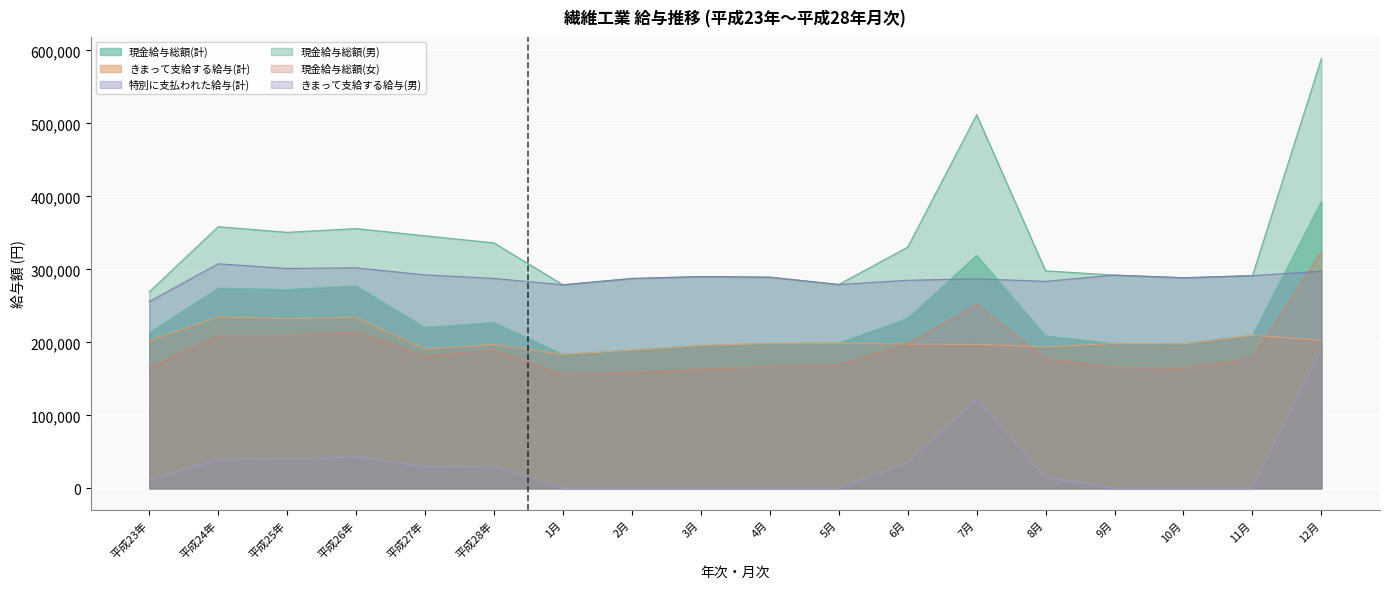

True or false: きまって支給する給与(計) and きまって支給する給与(男) cross at least once.

False